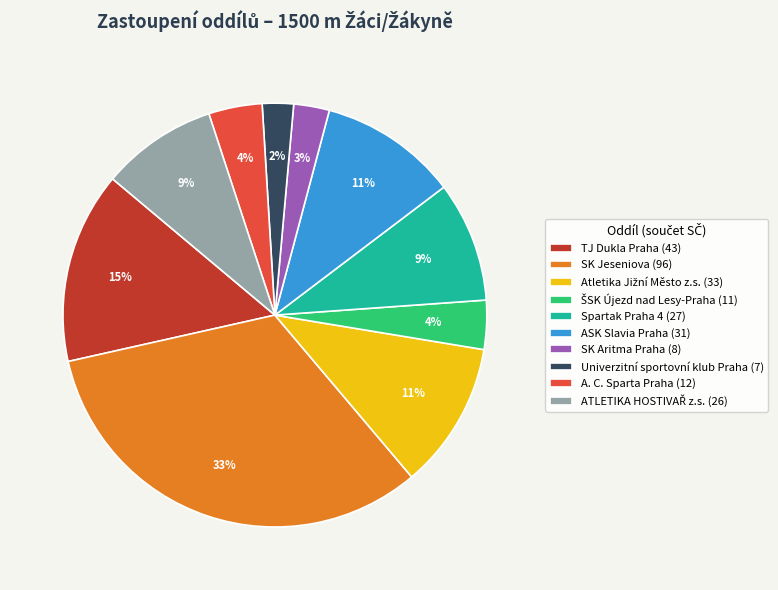

Is the sum of SK Jeseniova (96) and ASK Slavia Praha (31) greater than half?

No